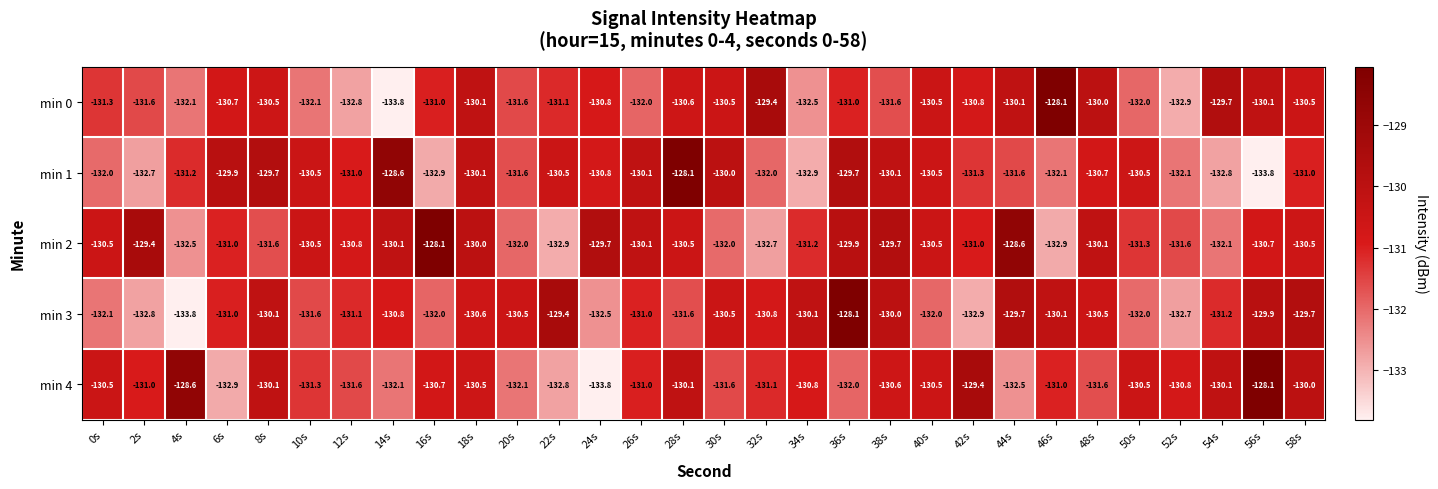

What is the smallest value displayed?

-133.8